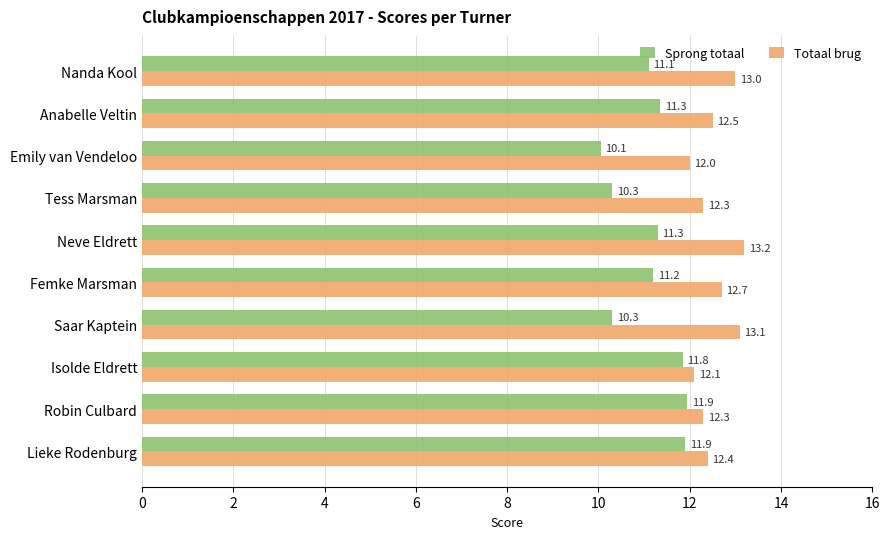

What is the average value of the Totaal brug series?

12.6